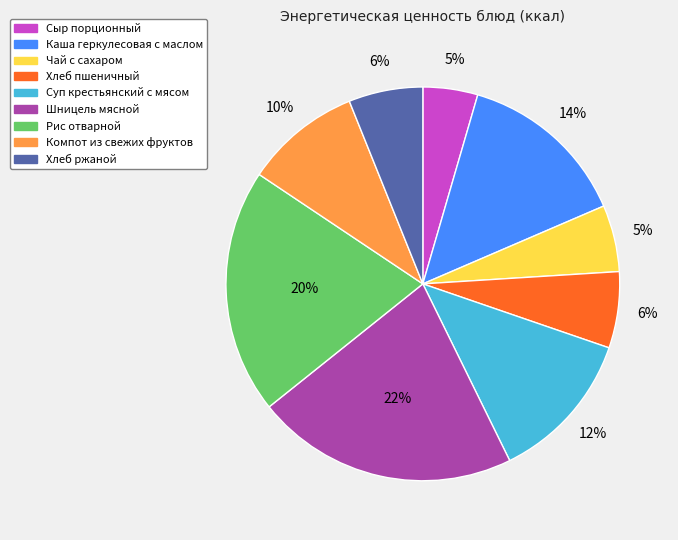

Combined, do Суп крестьянский с мясом and Компот из свежих фруктов account for over 50%?

No